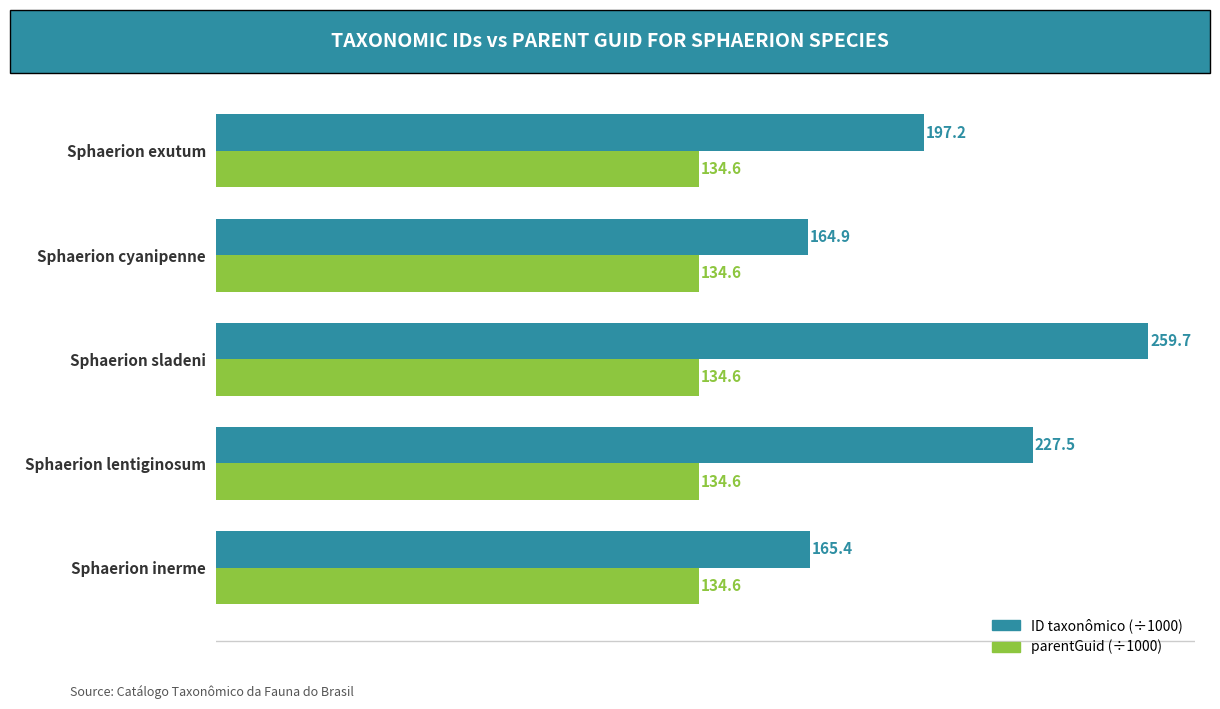

At how many categories does at least one series exceed 221?

2